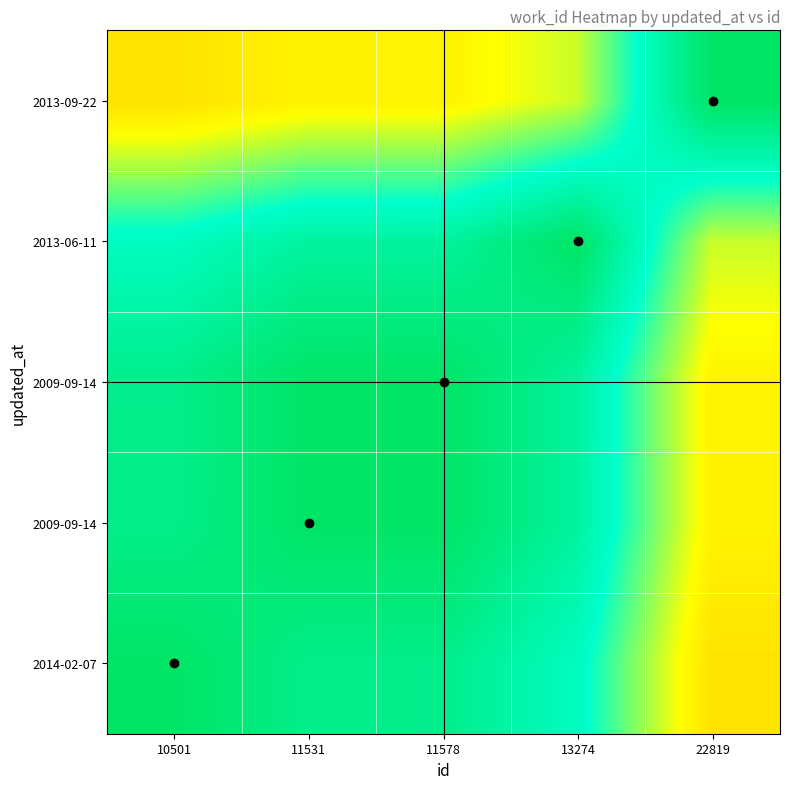

At which category does the chart reach its minimum across all series?

22819